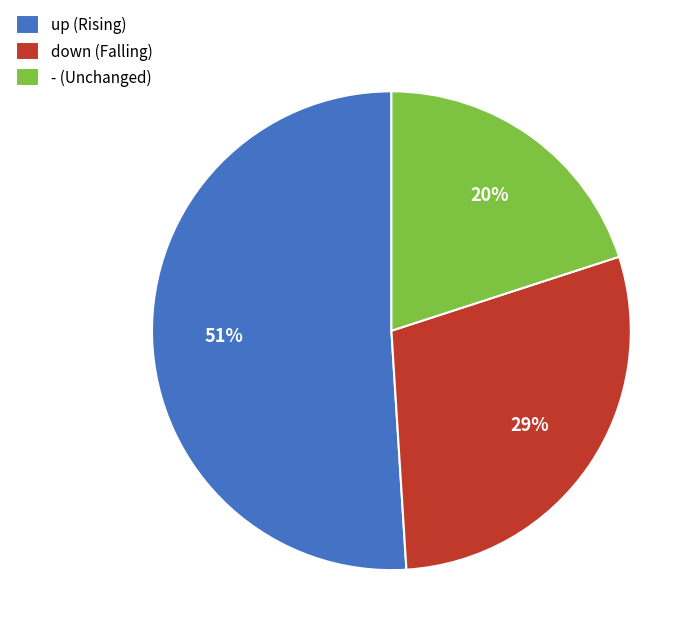

Between up and -, which is larger?

up